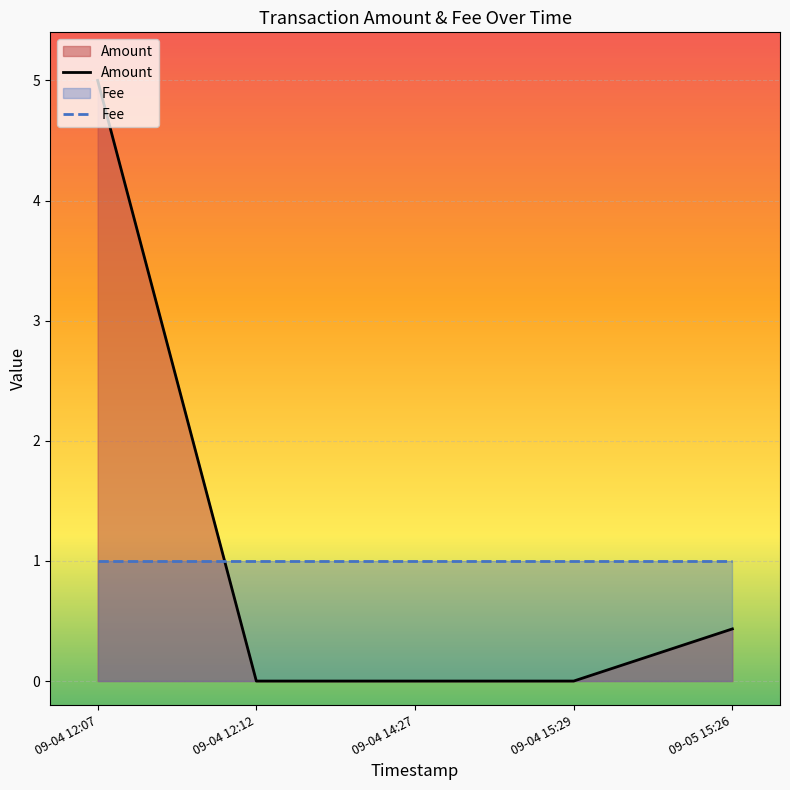

How many intersections are there between Fee and Amount?

1